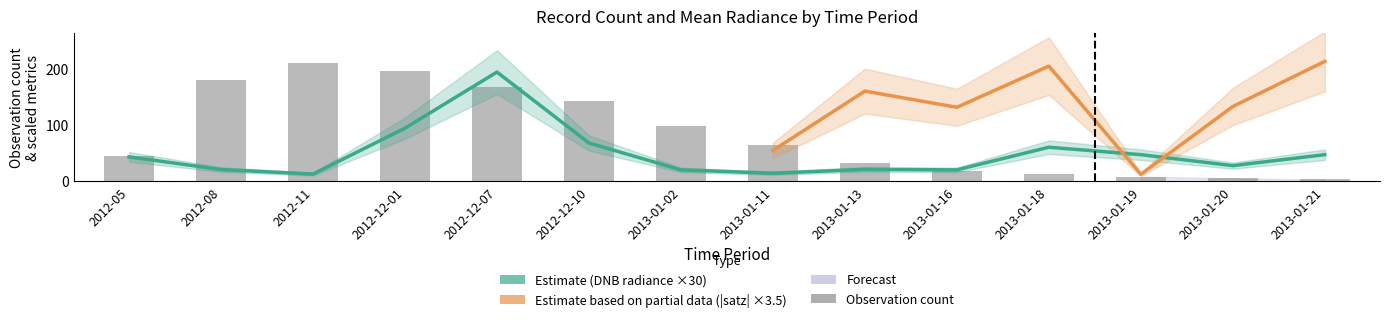

The count series shows 65.0 at 2013-01-11. True or false?

True